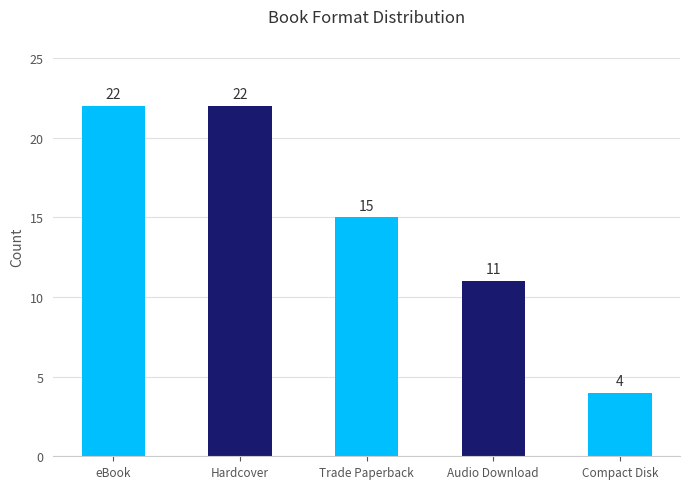

Reading right to left, extract all data points from this chart.

4	11	15	22	22